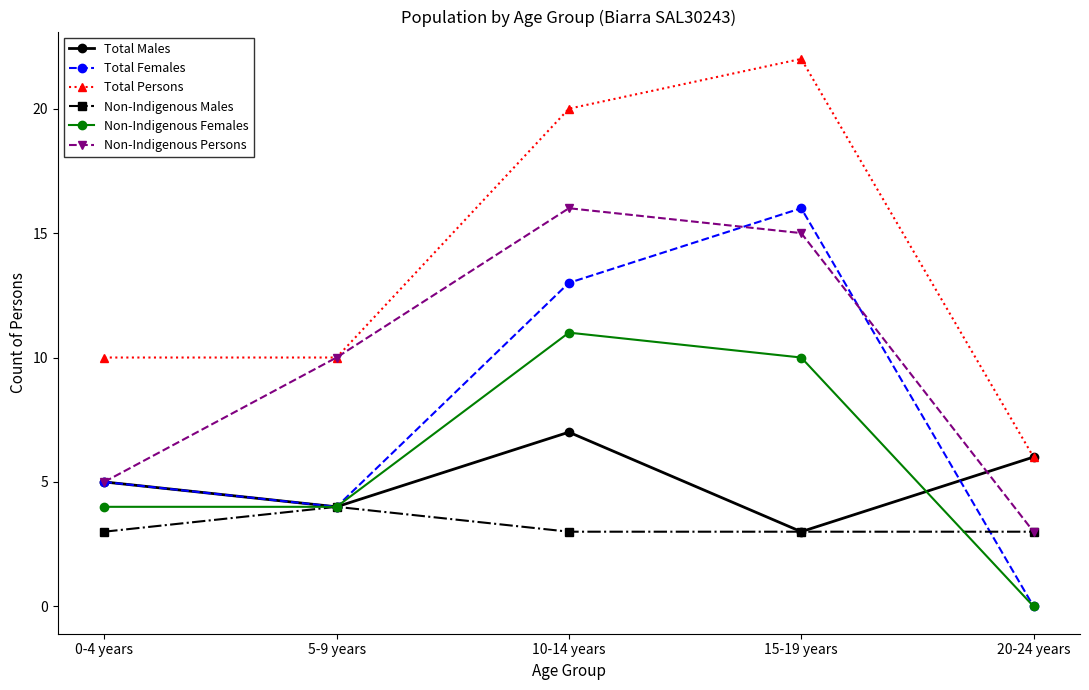

Reading left to right, transcribe all the data shown in this chart.

Total Males: 0-4 years=5	5-9 years=4	10-14 years=7	15-19 years=3	20-24 years=6
Total Females: 0-4 years=5	5-9 years=4	10-14 years=13	15-19 years=16	20-24 years=0
Total Persons: 0-4 years=10	5-9 years=10	10-14 years=20	15-19 years=22	20-24 years=6
Non-Indigenous Males: 0-4 years=3	5-9 years=4	10-14 years=3	15-19 years=3	20-24 years=3
Non-Indigenous Females: 0-4 years=4	5-9 years=4	10-14 years=11	15-19 years=10	20-24 years=0
Non-Indigenous Persons: 0-4 years=5	5-9 years=10	10-14 years=16	15-19 years=15	20-24 years=3